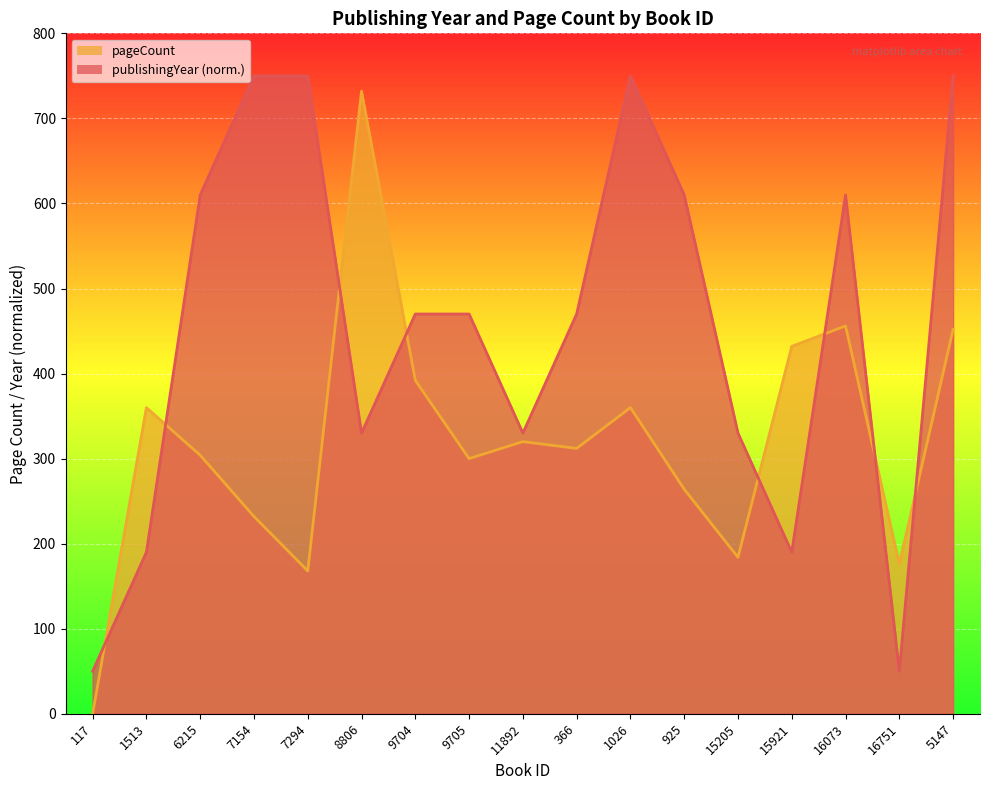

Reading left to right, transcribe all the data shown in this chart.

publishingYear: 117=50	1513=190	6215=610	7154=750	7294=750	8806=330	9704=470	9705=470	11892=330	366=470	1026=750	925=610	15205=330	15921=190	16073=610	16751=50	5147=750
pageCount: 117=0	1513=360	6215=304	7154=232	7294=168	8806=732	9704=392	9705=300	11892=320	366=312	1026=360	925=264	15205=184	15921=432	16073=456	16751=176	5147=452